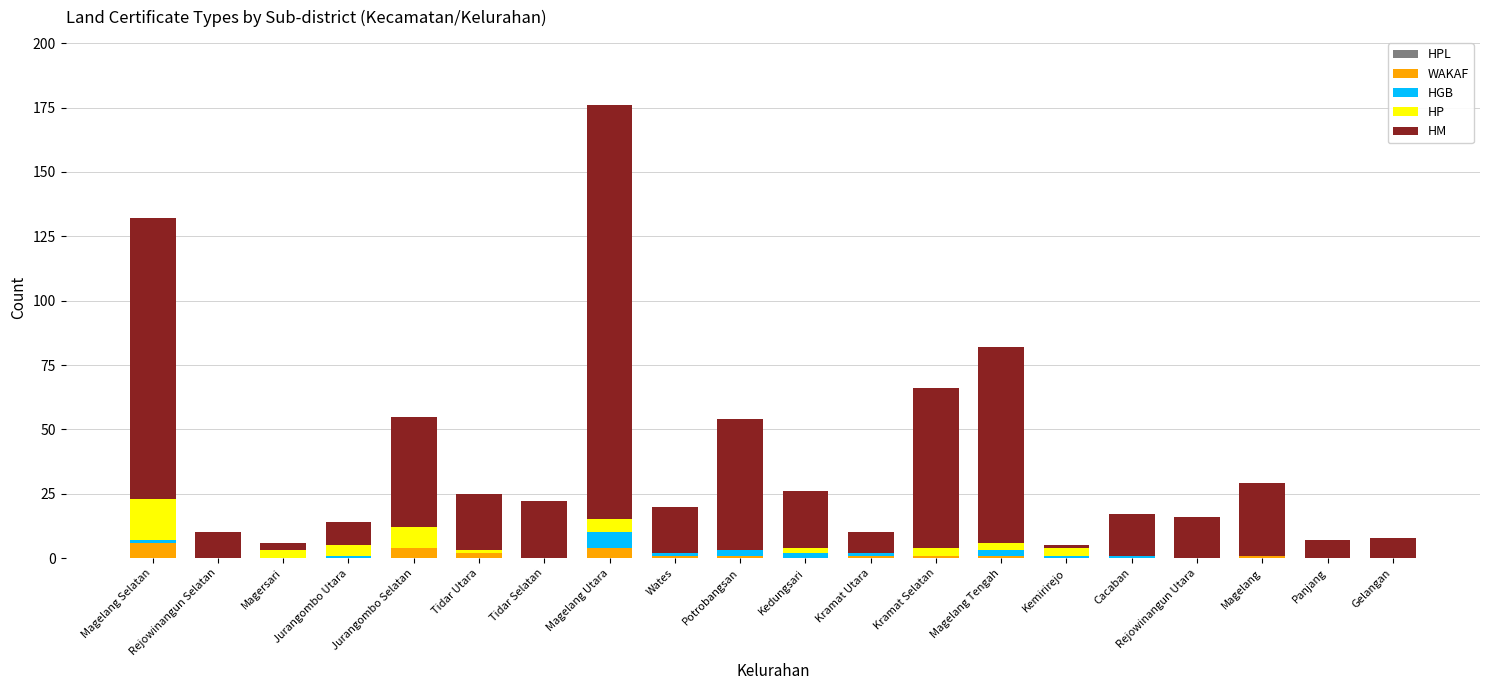

Is it true that WAKAF equals 0 at Rejowinangun Selatan?

True